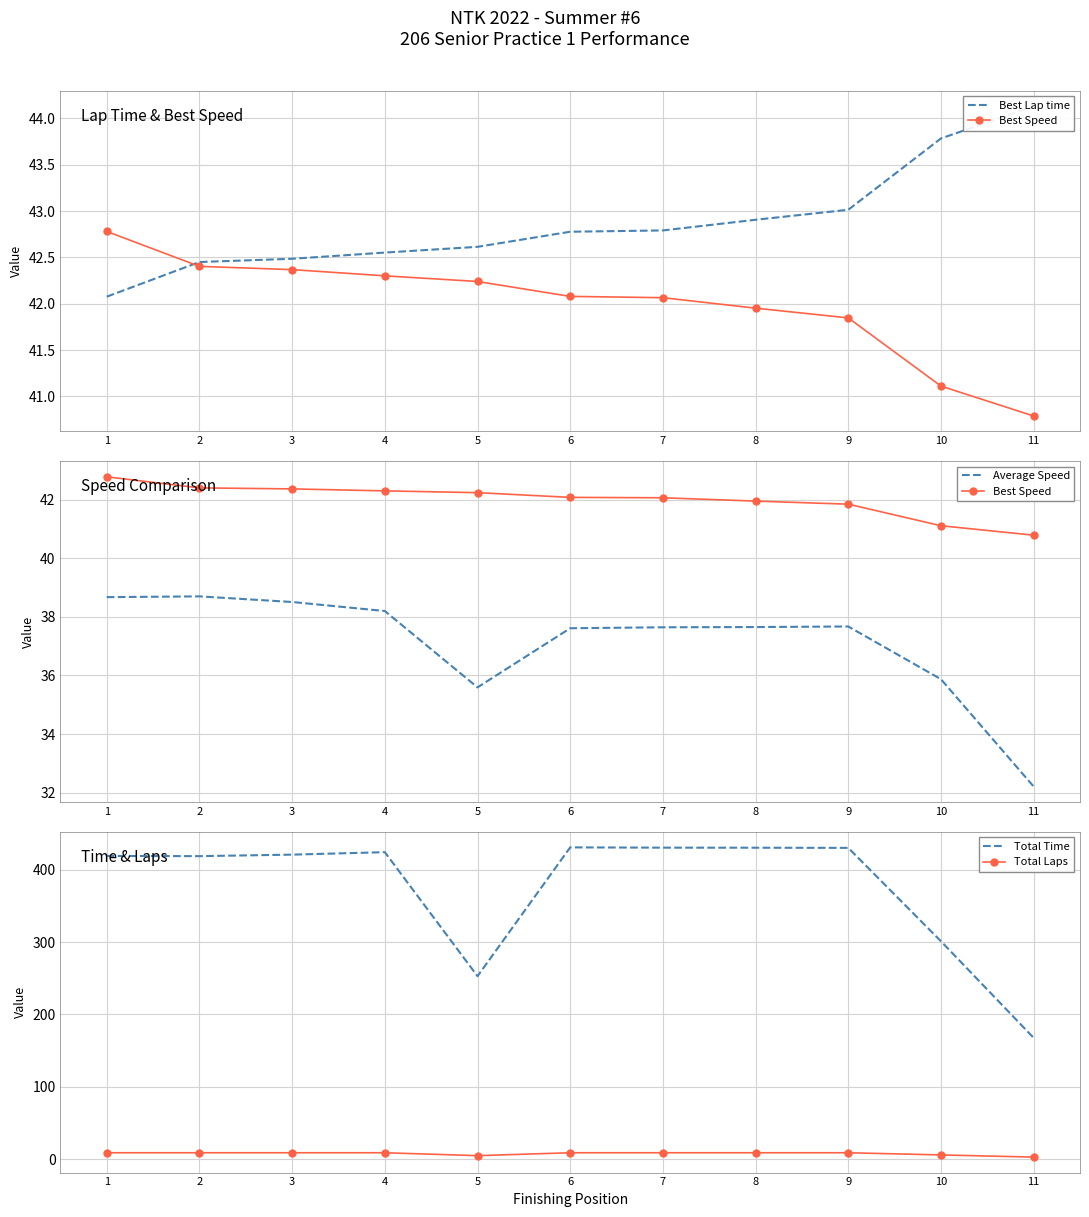

What is the average value of the Best Lap time series?

42.9